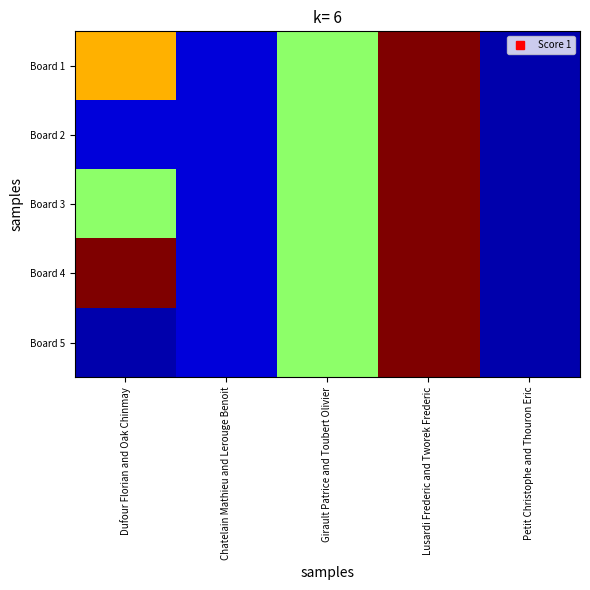

Reading right to left, transcribe all the data shown in this chart.

Board 1: Petit Christophe and Thouron Eric=1	Lusardi Frederic and Tworek Frederic=25	Girault Patrice and Toubert Olivier=13	Chatelain Mathieu and Lerouge Benoit=2	Dufour Florian and Oak Chinmay=18
Board 2: Petit Christophe and Thouron Eric=1	Lusardi Frederic and Tworek Frederic=25	Girault Patrice and Toubert Olivier=13	Chatelain Mathieu and Lerouge Benoit=2	Dufour Florian and Oak Chinmay=2
Board 3: Petit Christophe and Thouron Eric=1	Lusardi Frederic and Tworek Frederic=25	Girault Patrice and Toubert Olivier=13	Chatelain Mathieu and Lerouge Benoit=2	Dufour Florian and Oak Chinmay=13
Board 4: Petit Christophe and Thouron Eric=1	Lusardi Frederic and Tworek Frederic=25	Girault Patrice and Toubert Olivier=13	Chatelain Mathieu and Lerouge Benoit=2	Dufour Florian and Oak Chinmay=25
Board 5: Petit Christophe and Thouron Eric=1	Lusardi Frederic and Tworek Frederic=25	Girault Patrice and Toubert Olivier=13	Chatelain Mathieu and Lerouge Benoit=2	Dufour Florian and Oak Chinmay=1